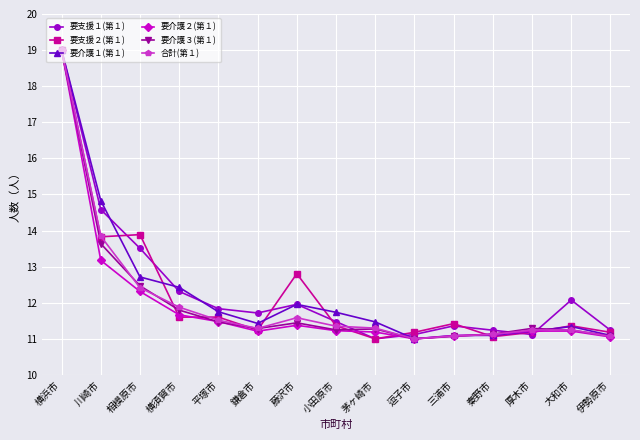

At which label does 要支援１(第１) reach its peak?

横浜市